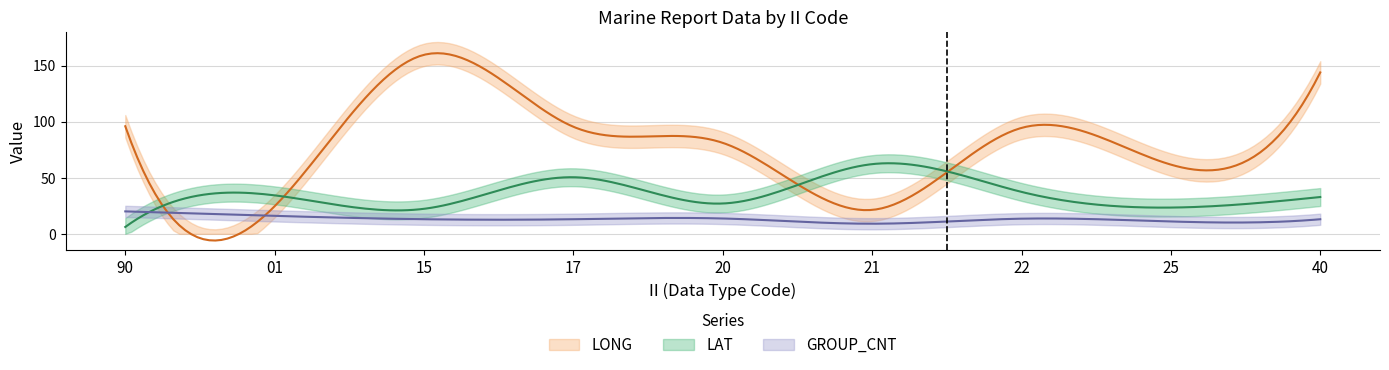

After their last crossing, which series has the higher values: LONG or LAT?

LONG